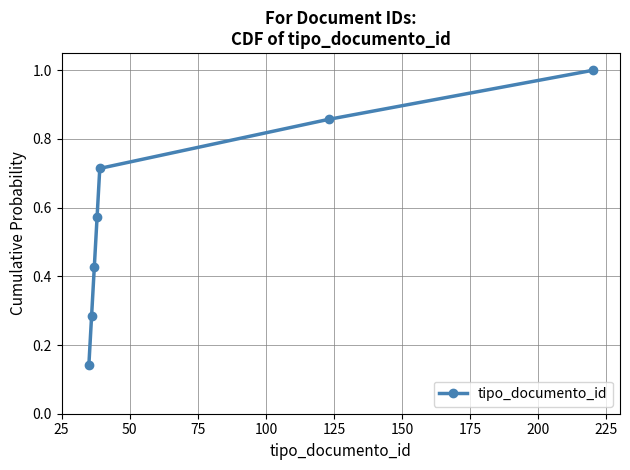

What is the greatest value displayed?

1.0